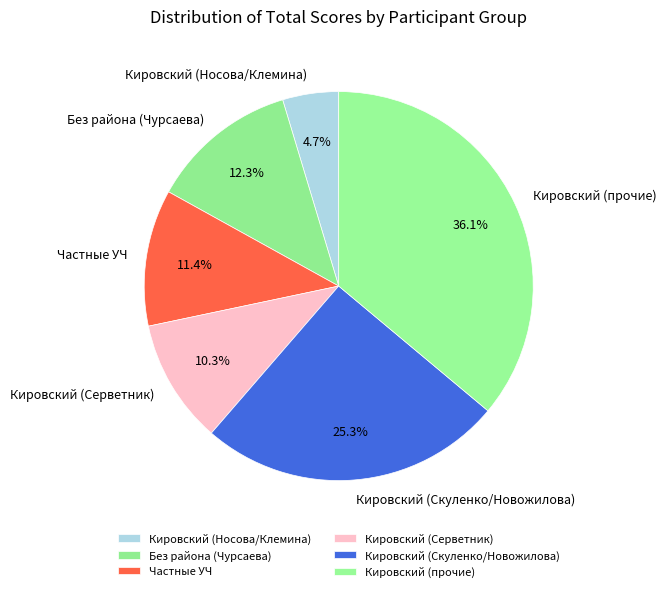

What is the smallest slice in the pie chart?

Кировский (Носова/Клемина)